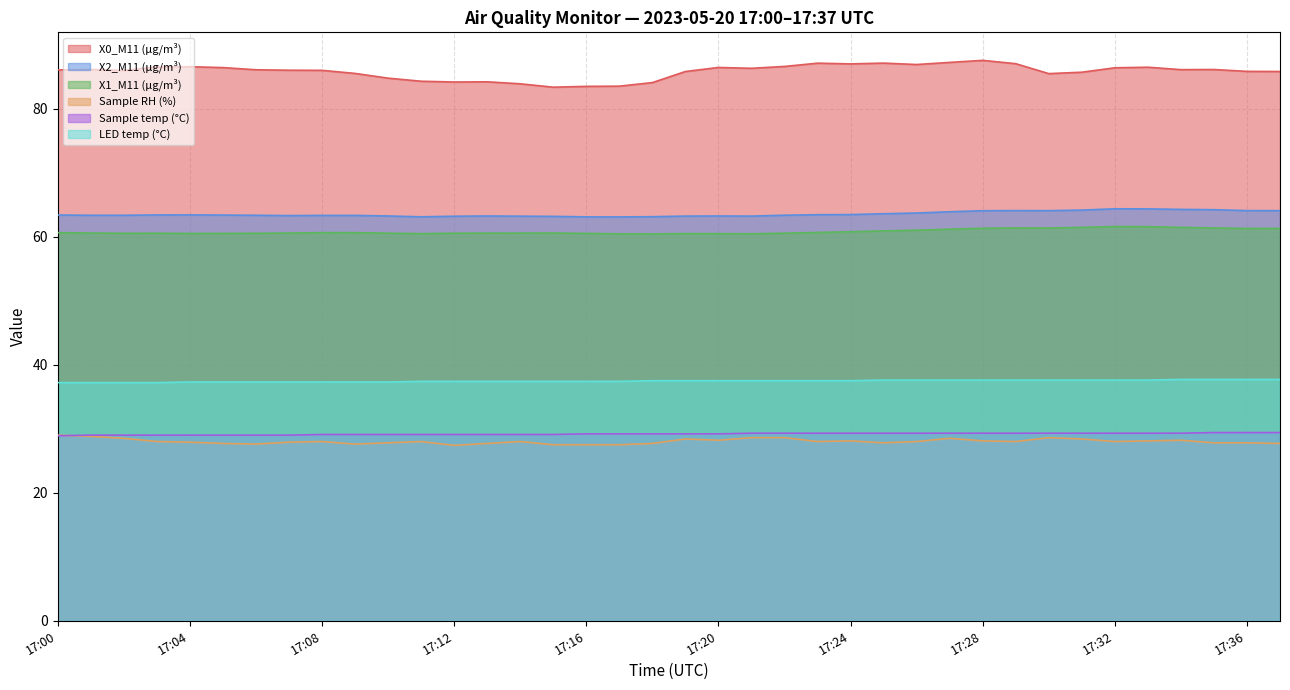

What is the spread (max minus min) of values at 17:19?

57.4